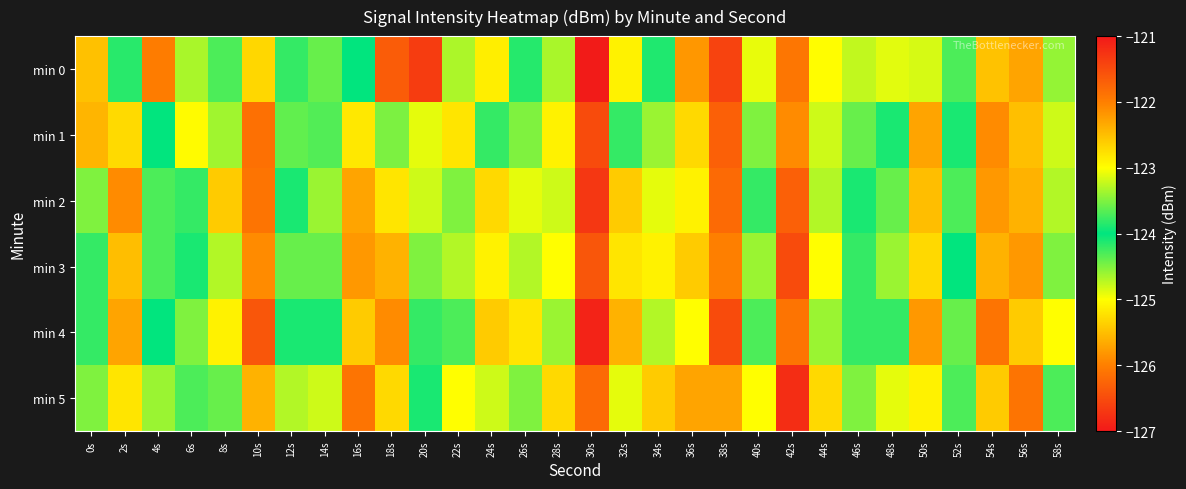

Between 36s and 32s, which is larger?

32s